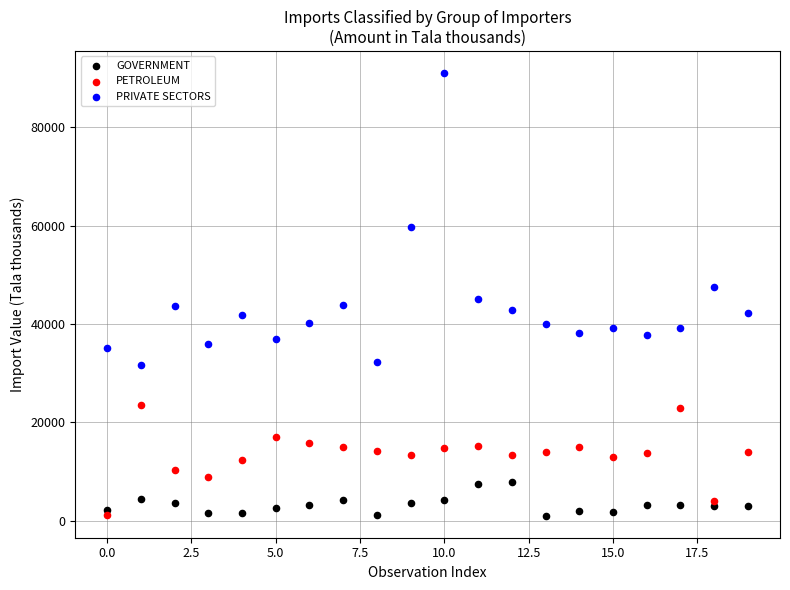

In the PRIVATE SECTORS series, what Y value is closest to 61309?

59638